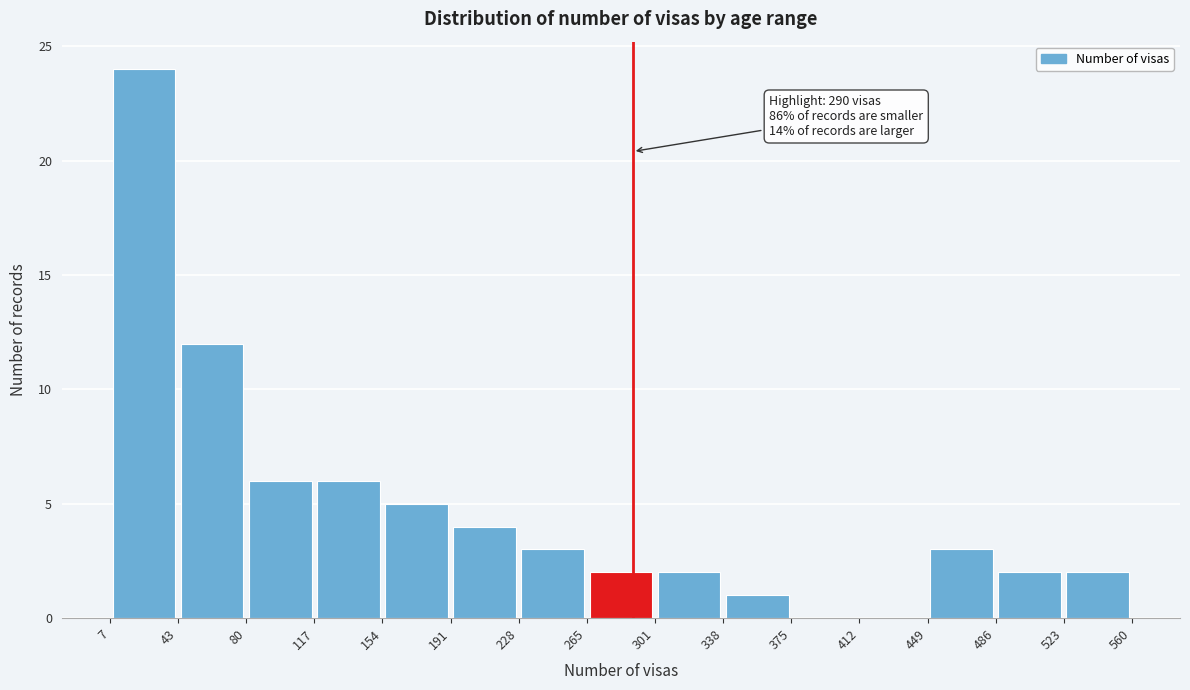

Which range on the x-axis has the tallest bar?

7 to 43